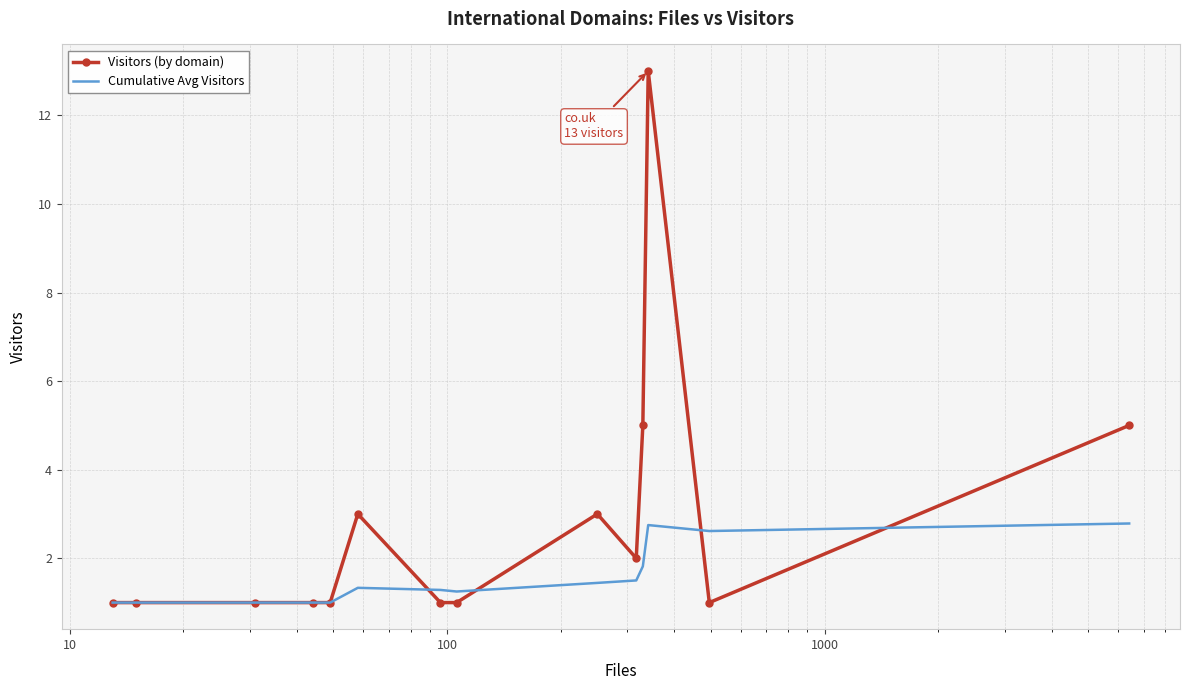

Which series ends up on top after the final intersection of Cumulative Avg Visitors and Visitors (by domain)?

Visitors (by domain)